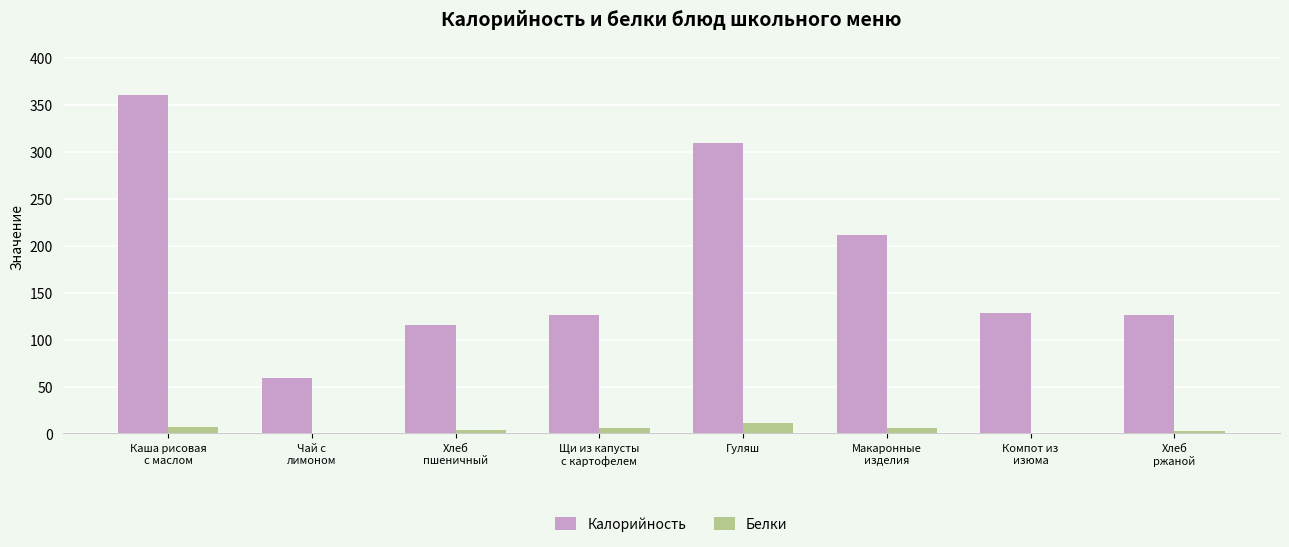

What is the sum of all Калорийность values?

1435.0